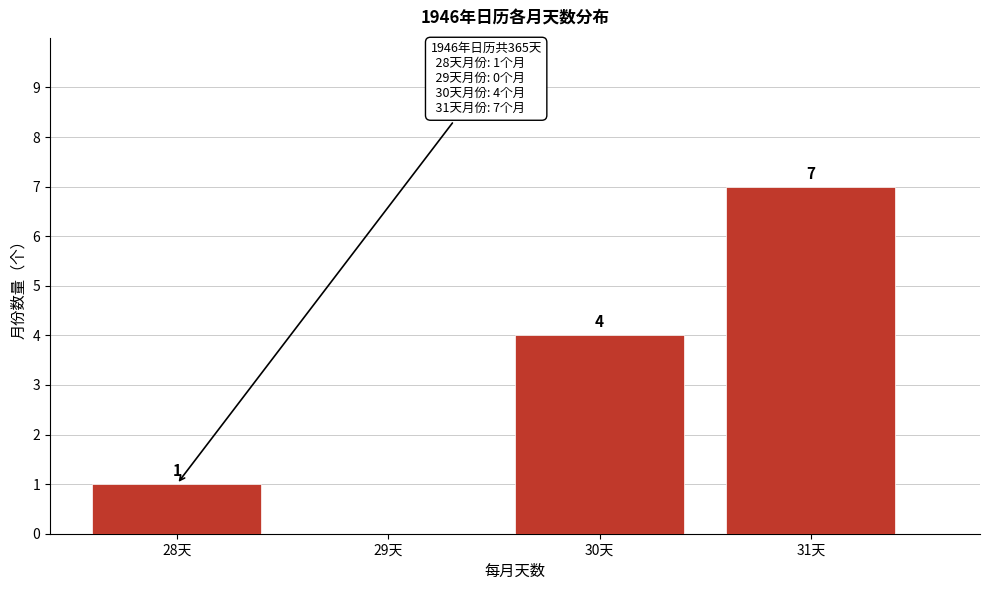

Reading right to left, extract all data points from this chart.

31天=7	30天=4	29天=0	28天=1